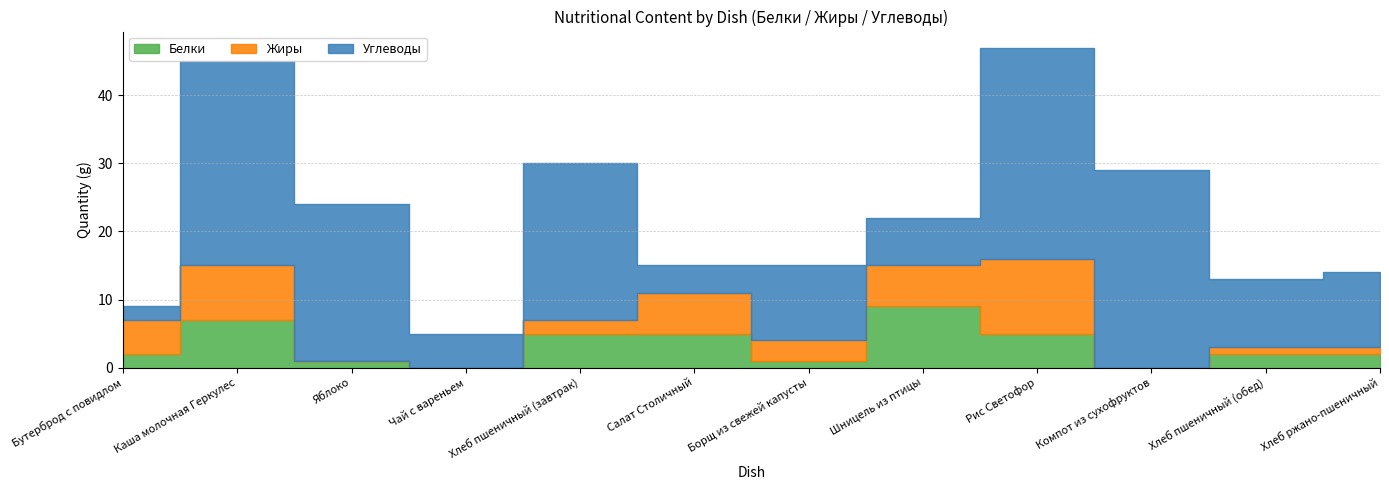

At which label does Жиры first exceed 3?

Бутерброд с повидлом